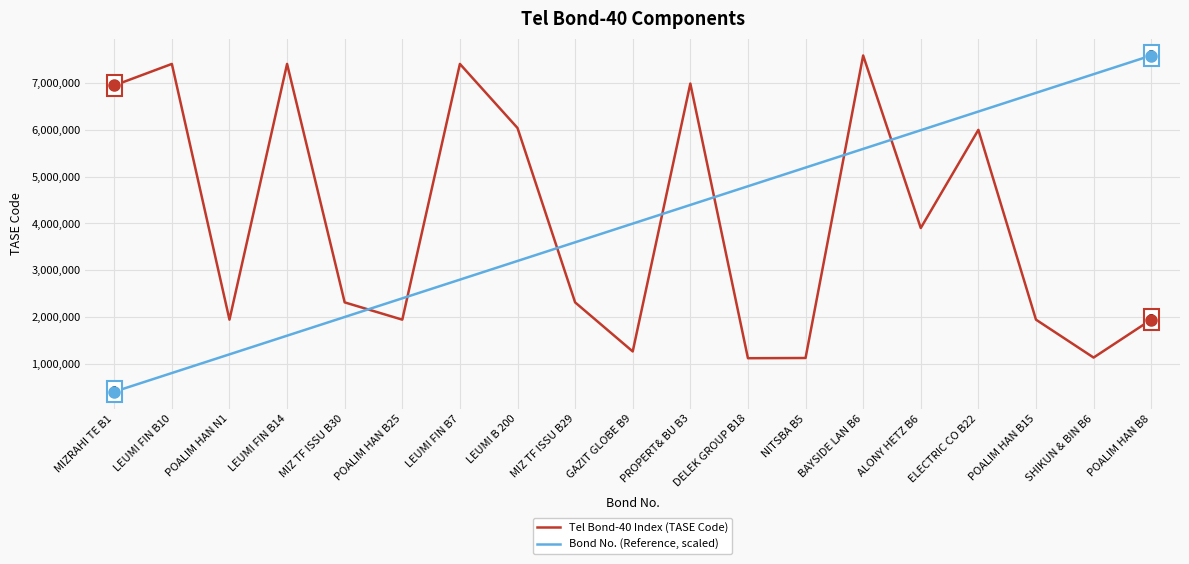

At which category is the sum across all series the highest?

BAYSIDE LAN B6